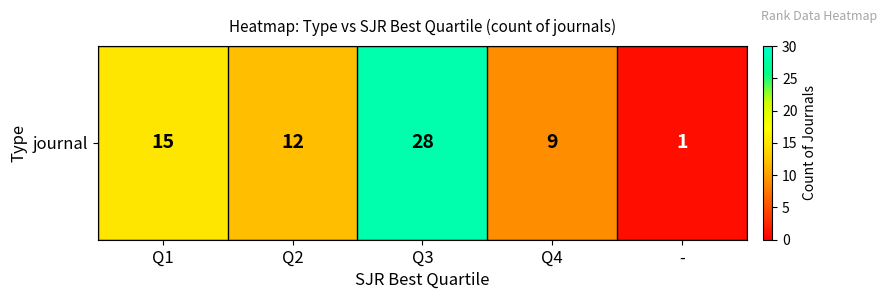

What is the greatest value displayed?

28